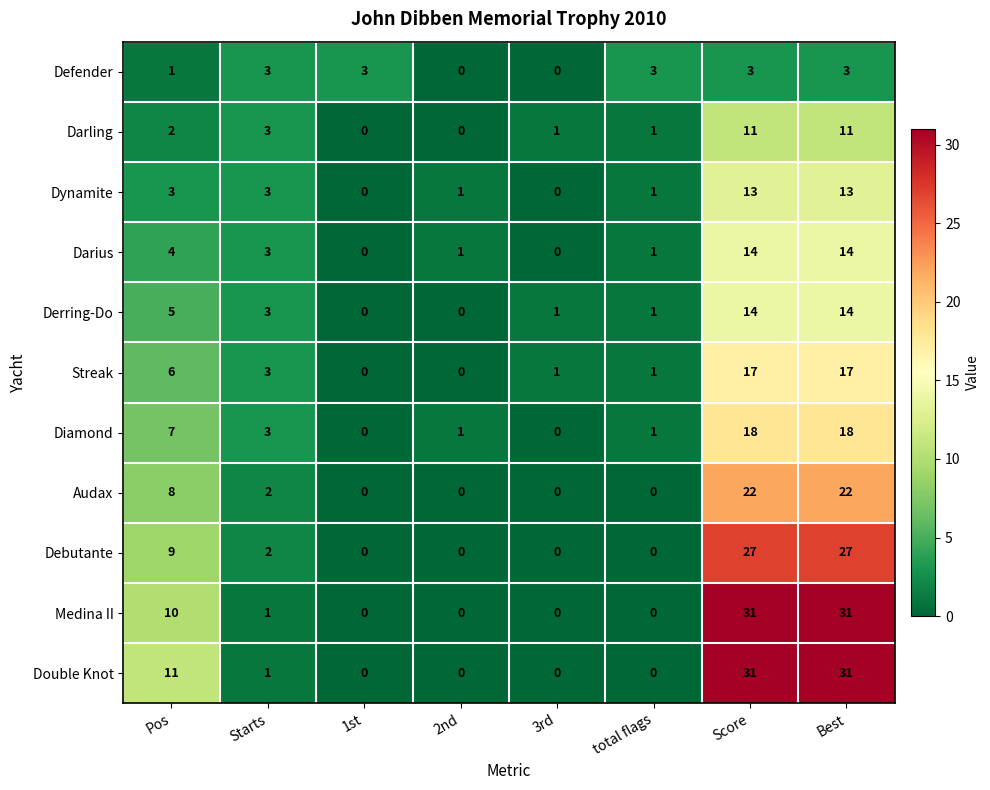

Where is Darius nearest to the value 7?

Pos